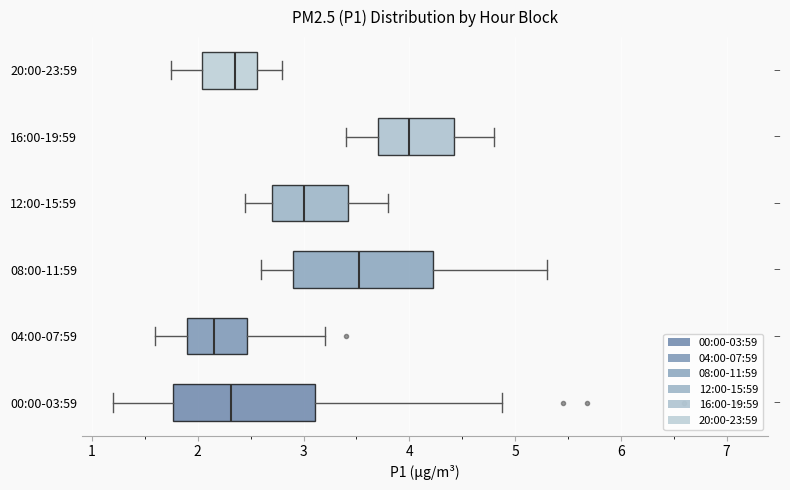

Which box has the furthest to the left median line?

04:00-07:59